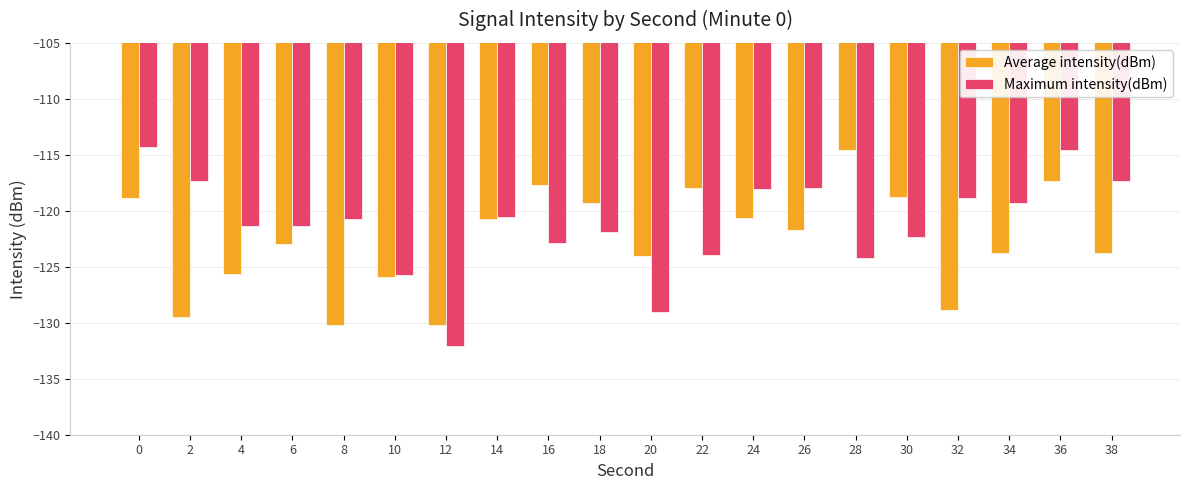

What is the minimum value for Average intensity(dBm)?

-130.2